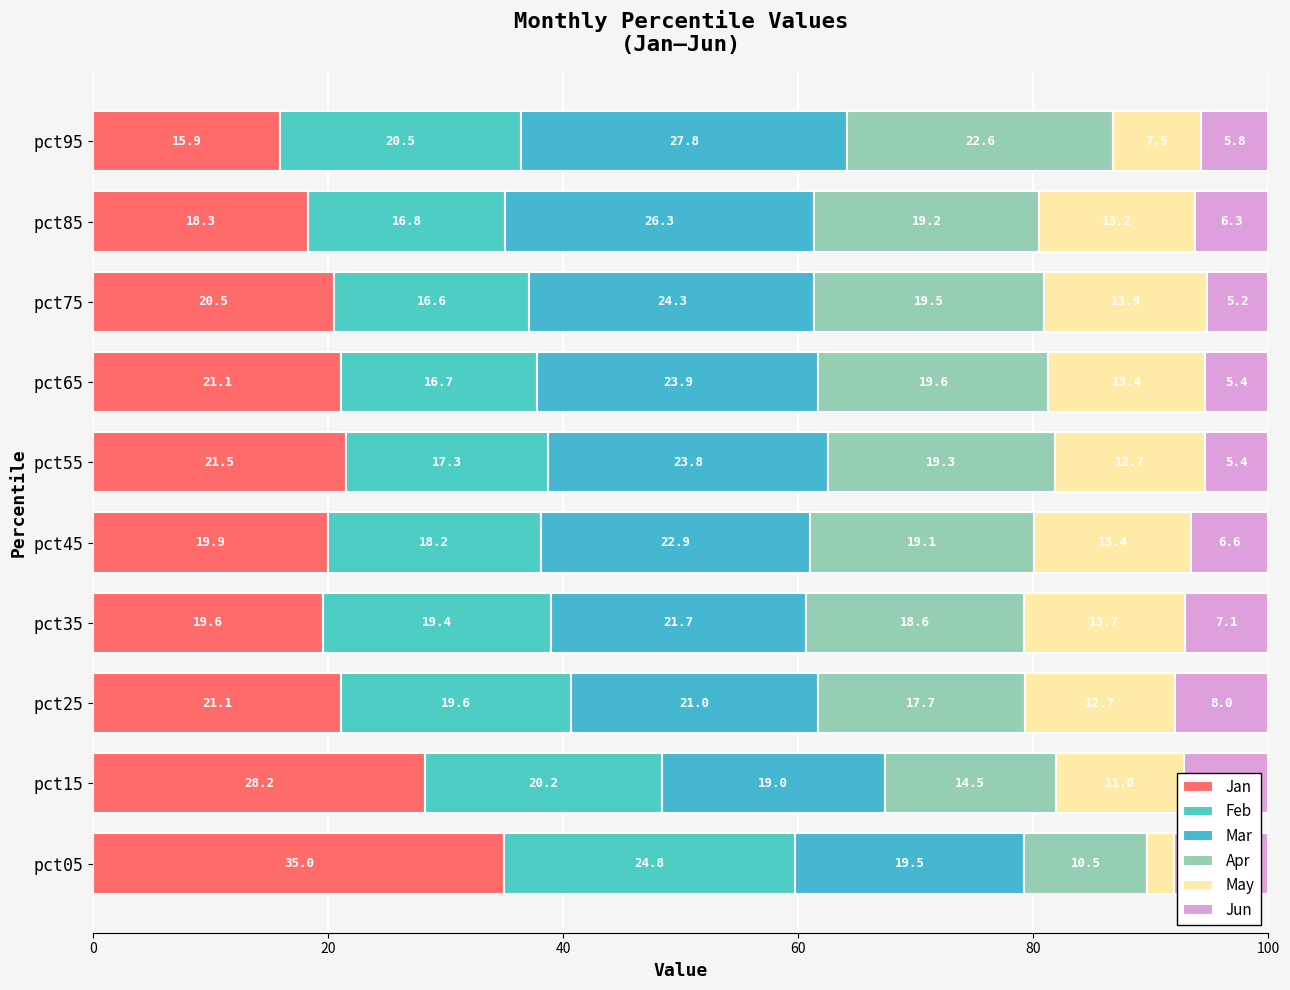

Count the number of data series in this chart.

6